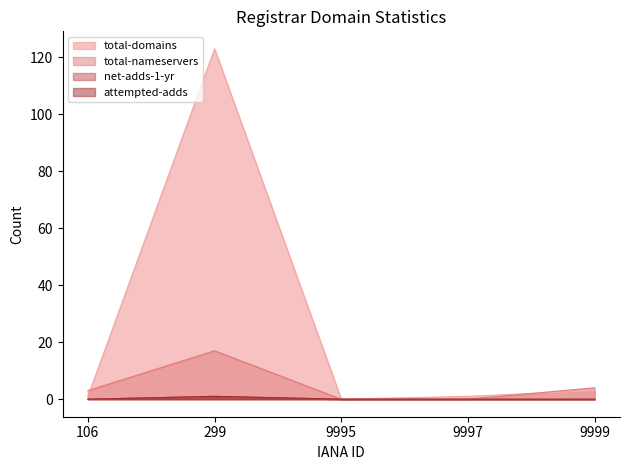

Between 9997 and 9995, which is larger?

9997